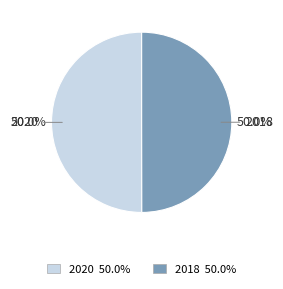

What portion of the pie excludes 2020?

50.0%